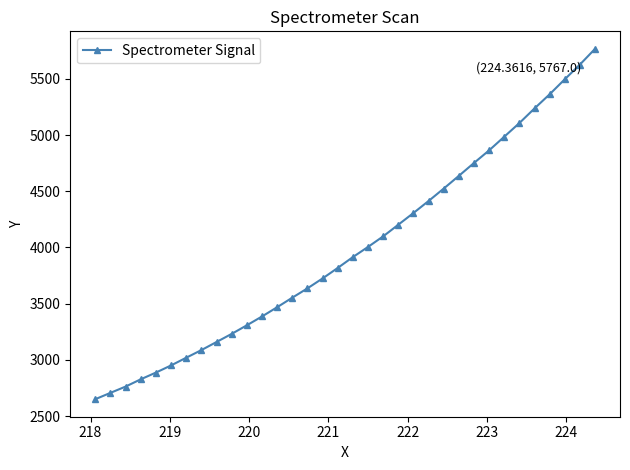

What is the greatest value displayed?

5767.0